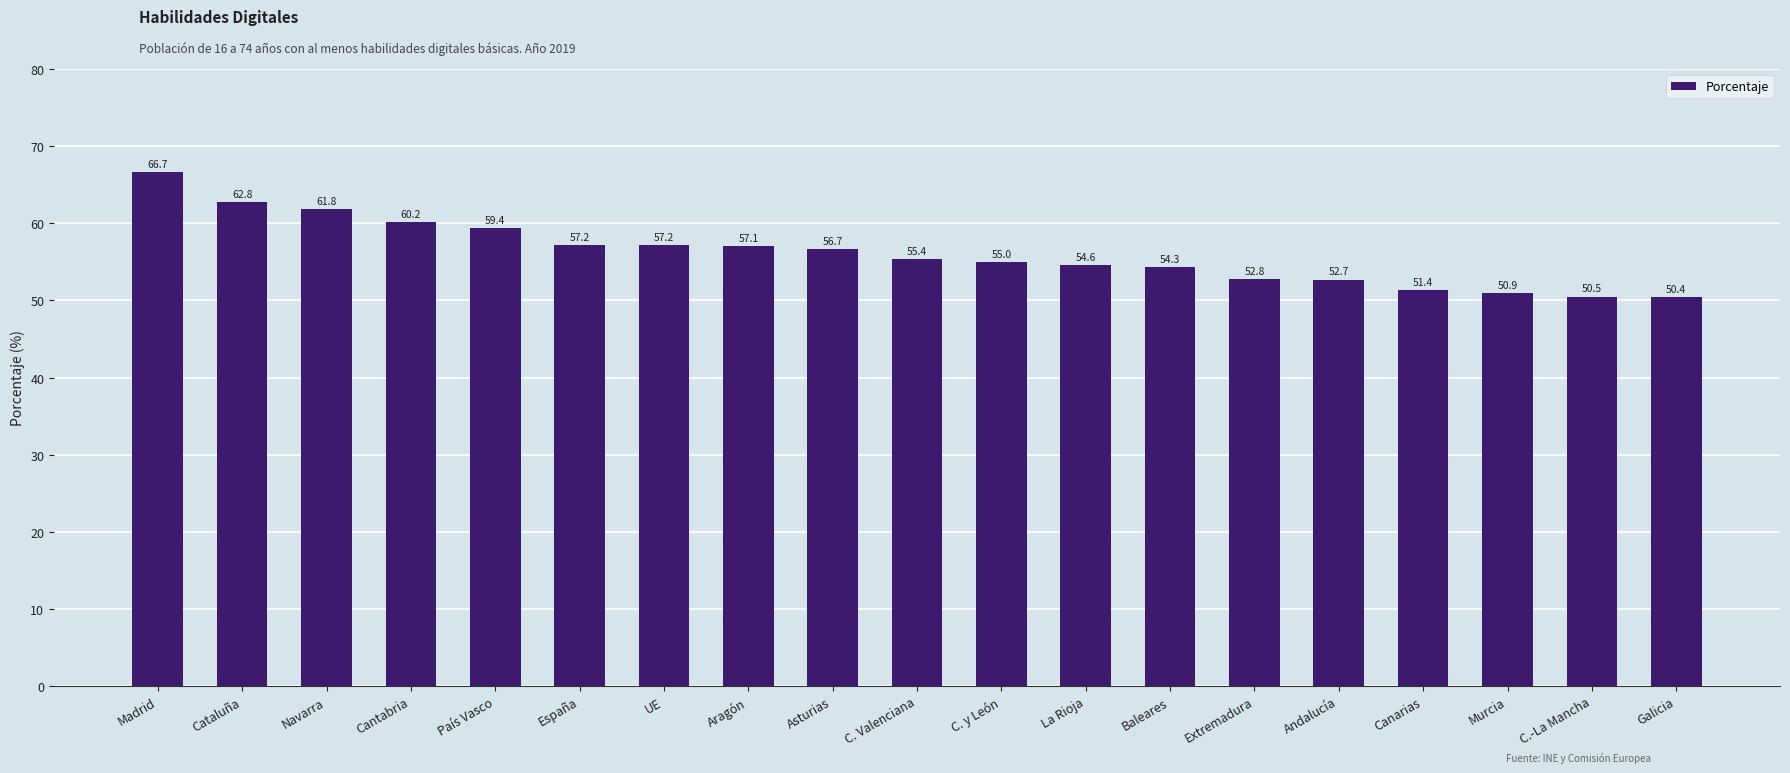

Reading left to right, what are all the values shown in this chart?

Madrid=66.7	Cataluña=62.8	Navarra=61.8	Cantabria=60.2	País Vasco=59.4	España=57.2	UE=57.2	Aragón=57.1	Asturias=56.7	C. Valenciana=55.4	C. y León=55.0	La Rioja=54.6	Baleares=54.3	Extremadura=52.8	Andalucía=52.7	Canarias=51.4	Murcia=50.9	C.-La Mancha=50.5	Galicia=50.4